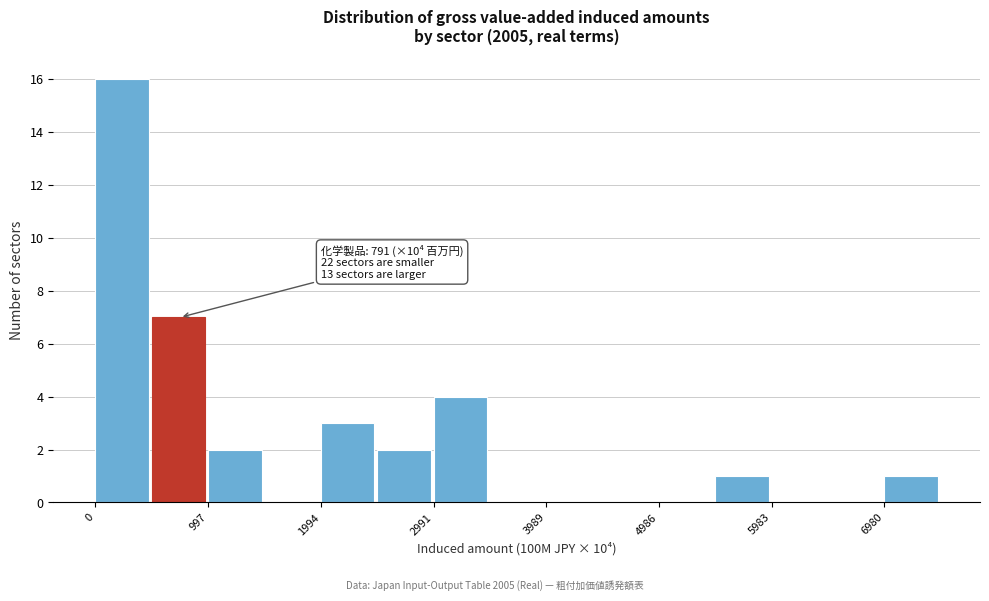

Over which range of the x-axis is the bar tallest?

0 to 500